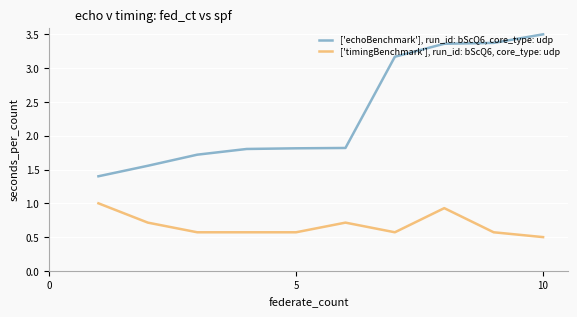

How many categories are shown in the chart?

10